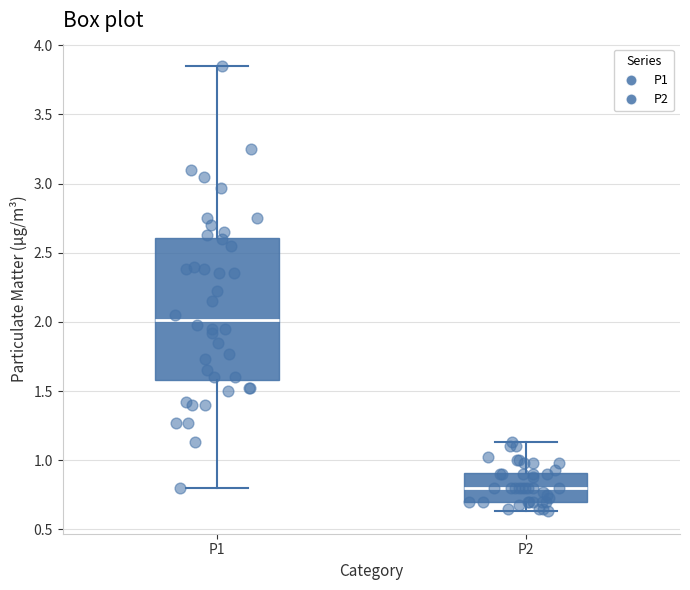

Which box is the tallest, from its lower edge to its upper edge?

P1